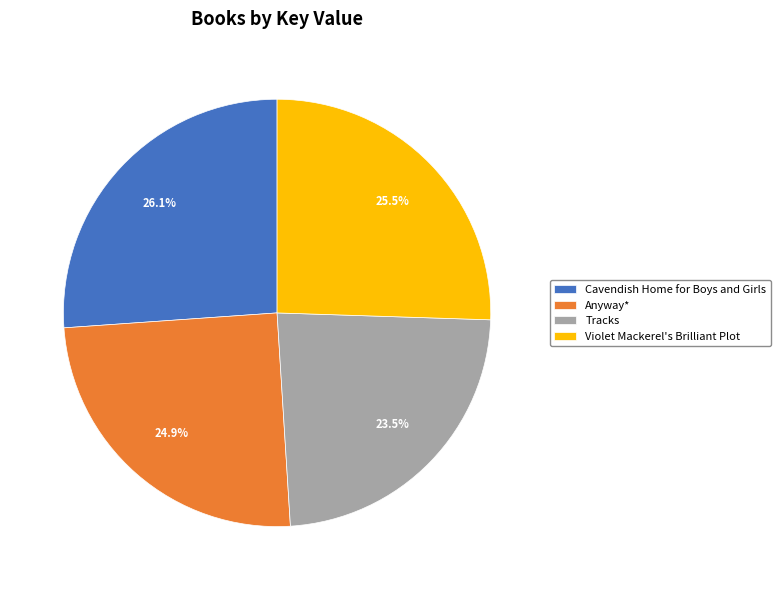

To the nearest percent, what percentage of the pie is Anyway*?

25%